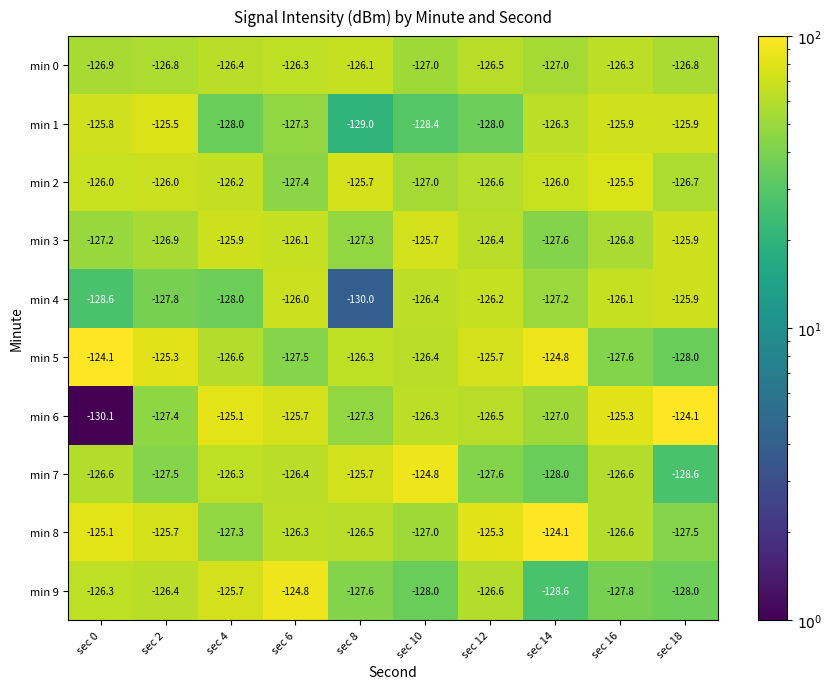

What is the difference between the highest and lowest values at sec 0?

6.0